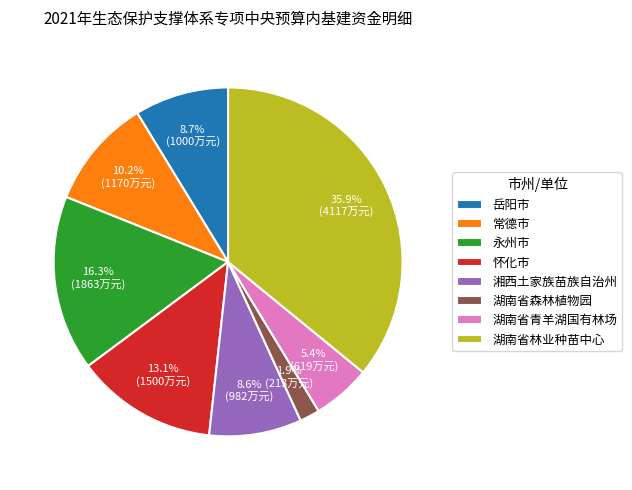

What is the smallest slice in the pie chart?

湖南省森林植物园